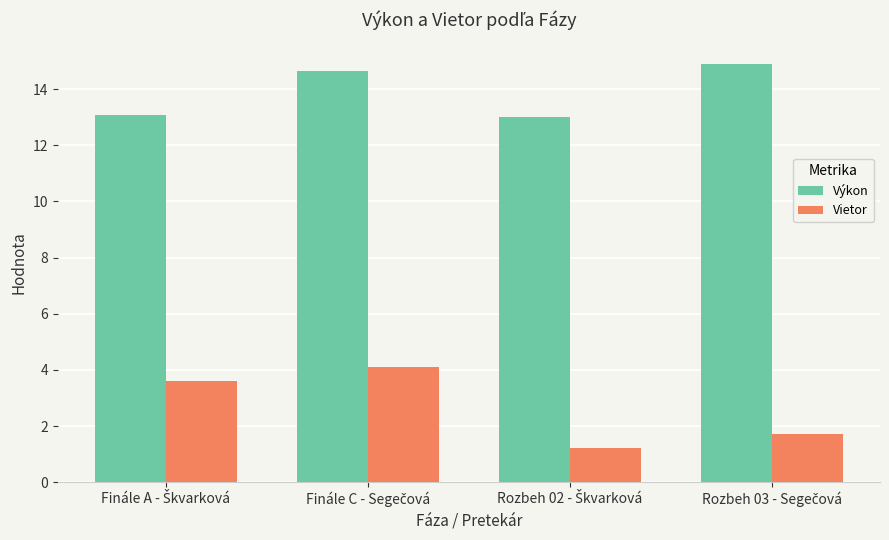

What is the greatest value displayed?

14.9